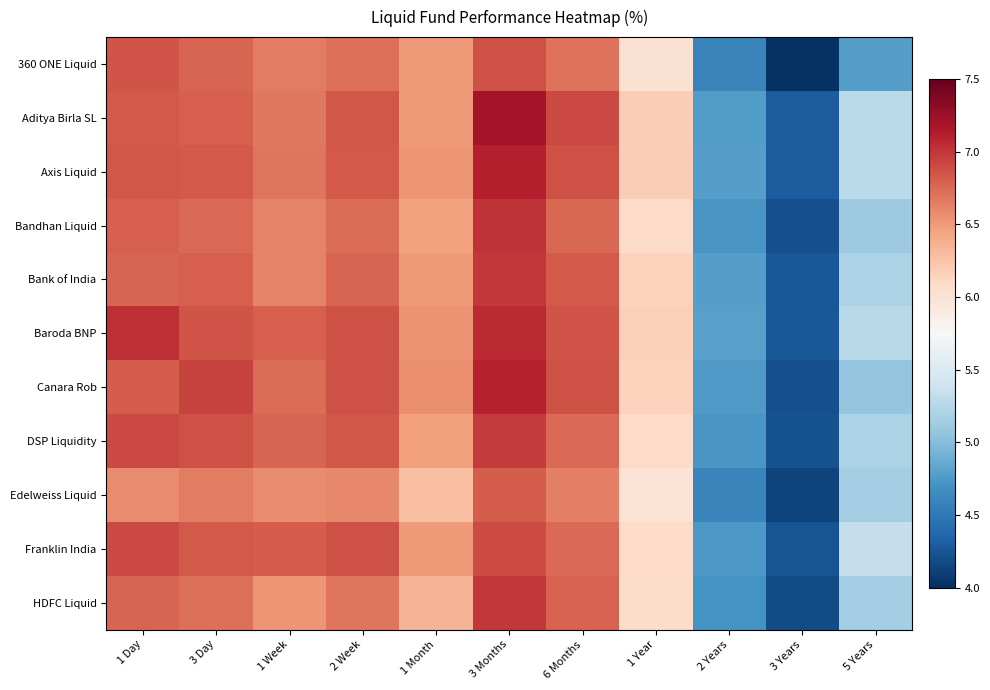

How many series are shown in this chart?

11